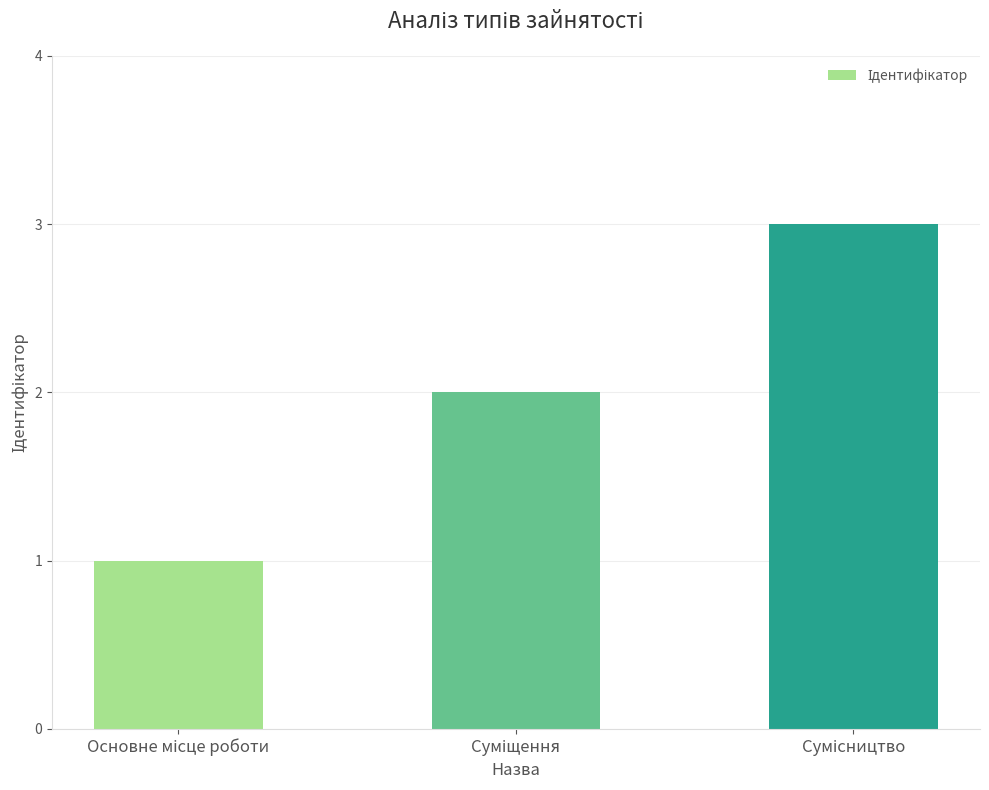

What is the sum of all values?

6